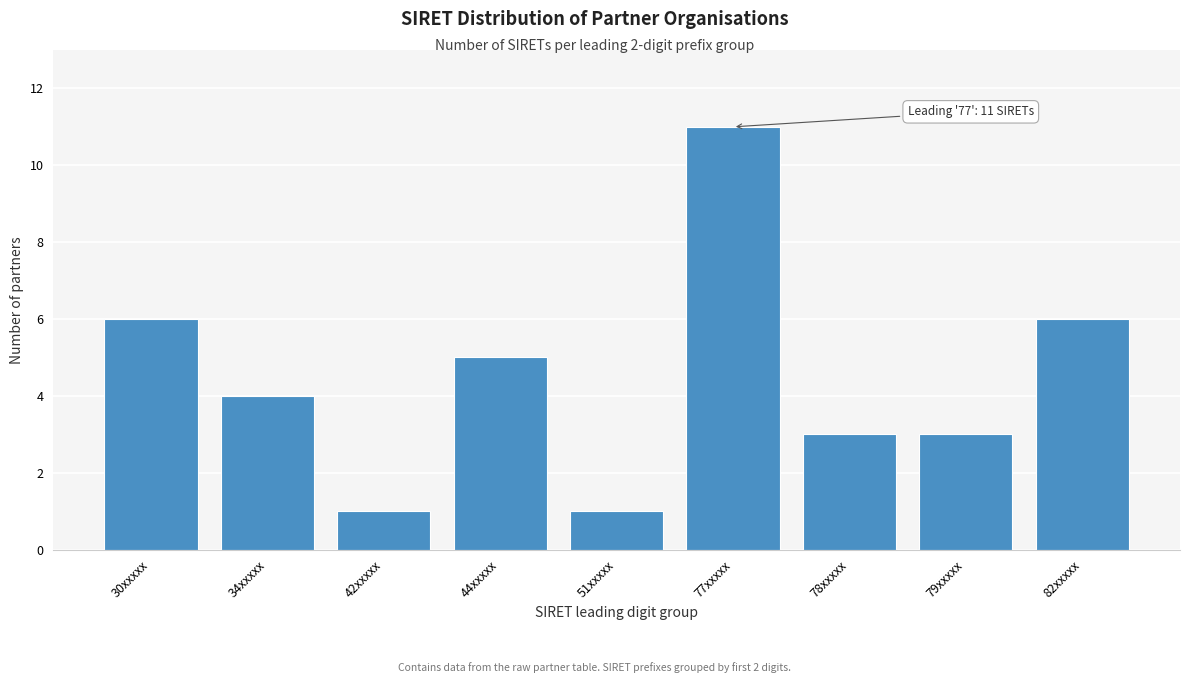

Reading left to right, transcribe all the data shown in this chart.

30xxxxx=6	34xxxxx=4	42xxxxx=1	44xxxxx=5	51xxxxx=1	77xxxxx=11	78xxxxx=3	79xxxxx=3	82xxxxx=6